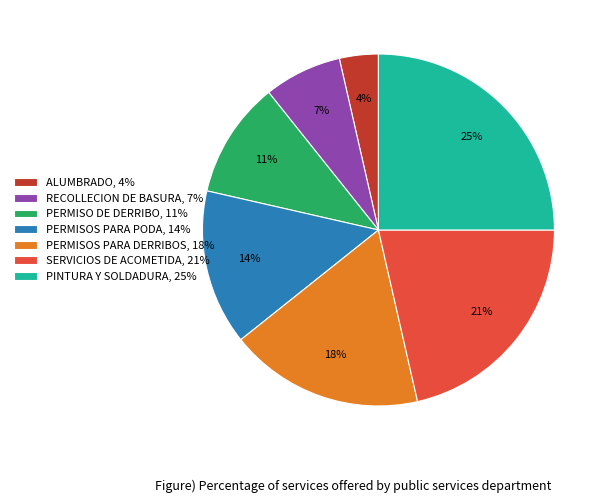

To the nearest percent, what portion does PERMISO DE DERRIBO represent?

11%